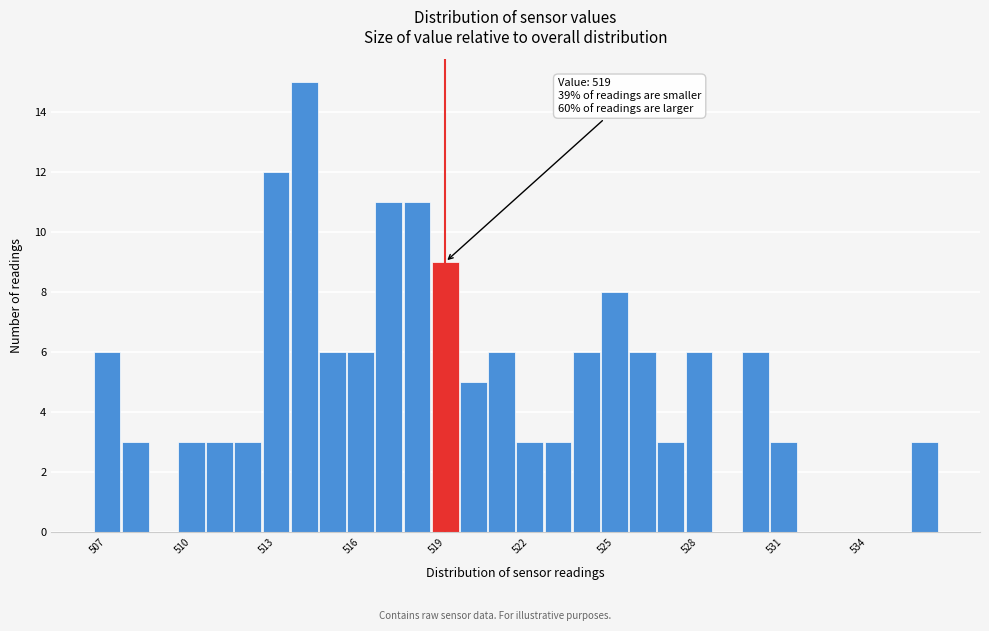

Read against the x-axis, roughly where is the centre of the tallest bar?

514.0